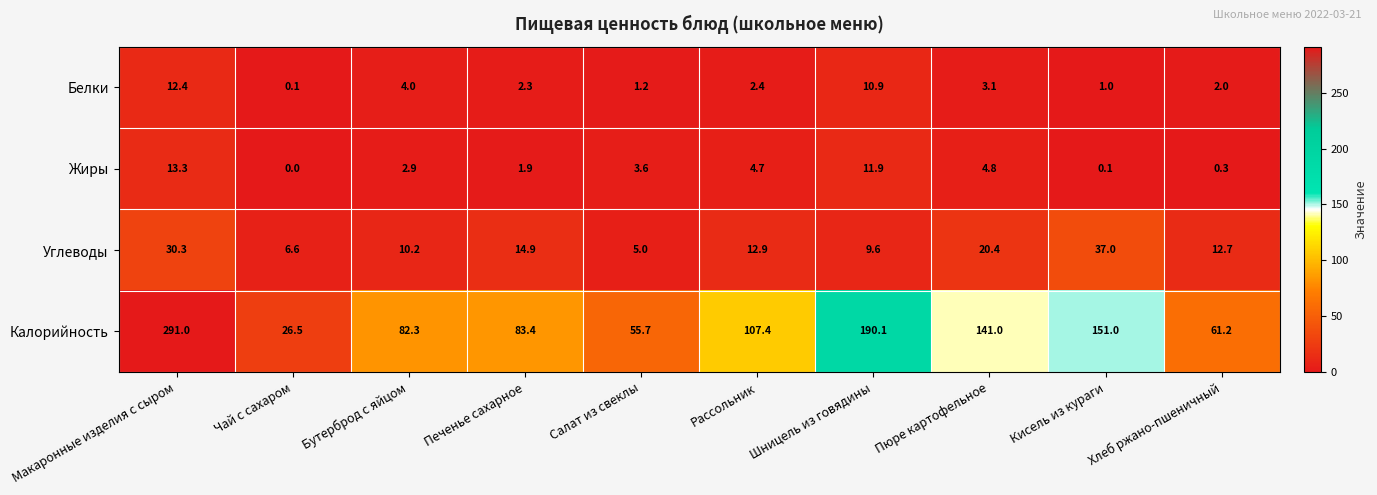

What is the maximum value for Углеводы?

37.0